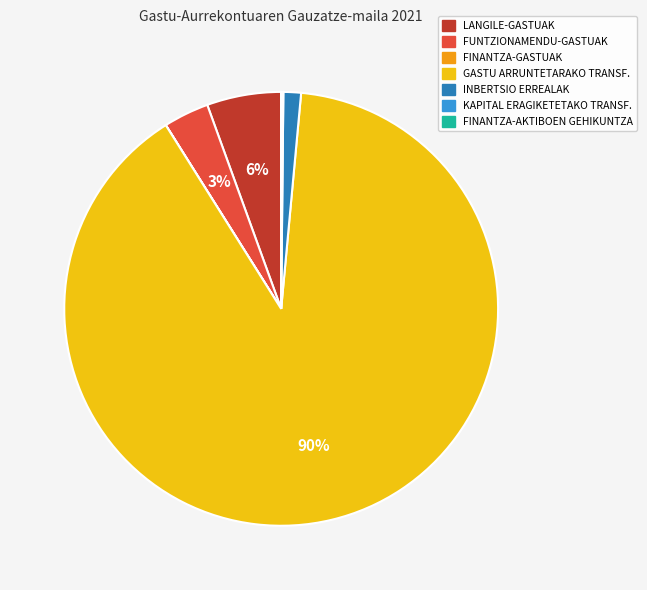

Is it true that LANGILE-GASTUAK is 6% of the pie?

True